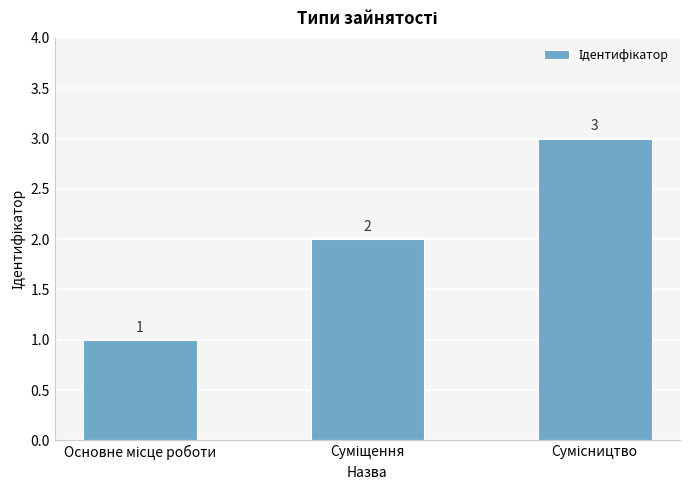

What is the value of the 2nd bar from the left?

2